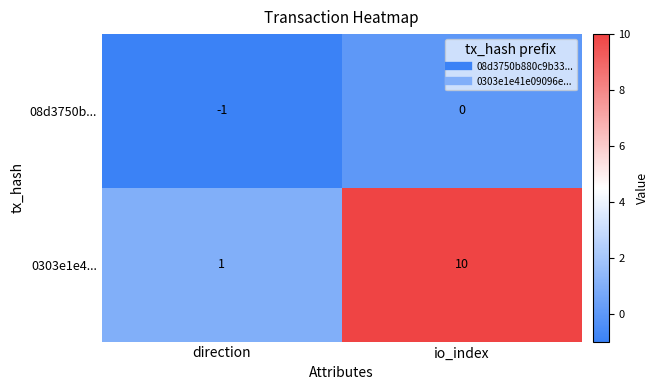

What is the difference between the highest and lowest values at direction?

2